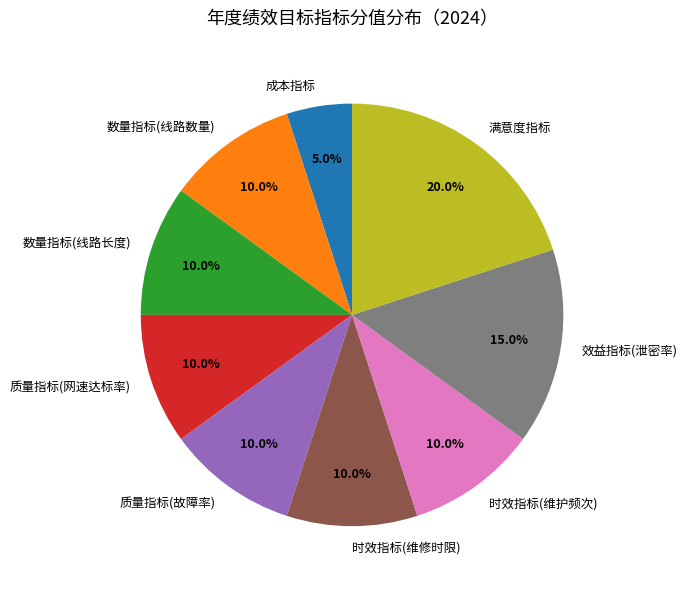

Does any single category account for the majority?

No